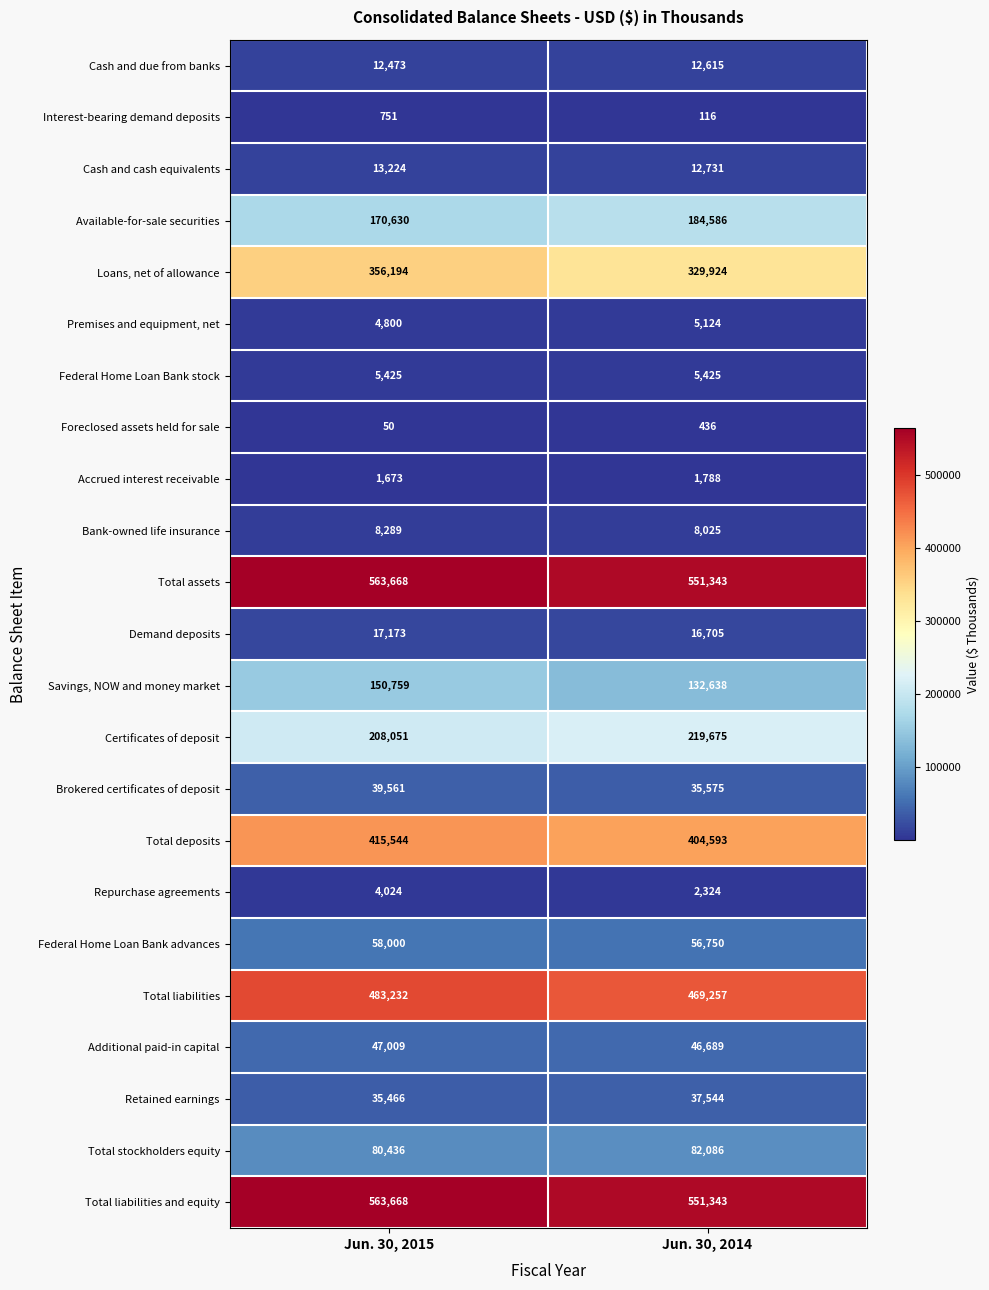

List the labels in order of Federal Home Loan Bank advances value, largest first.

Jun. 30, 2015, Jun. 30, 2014